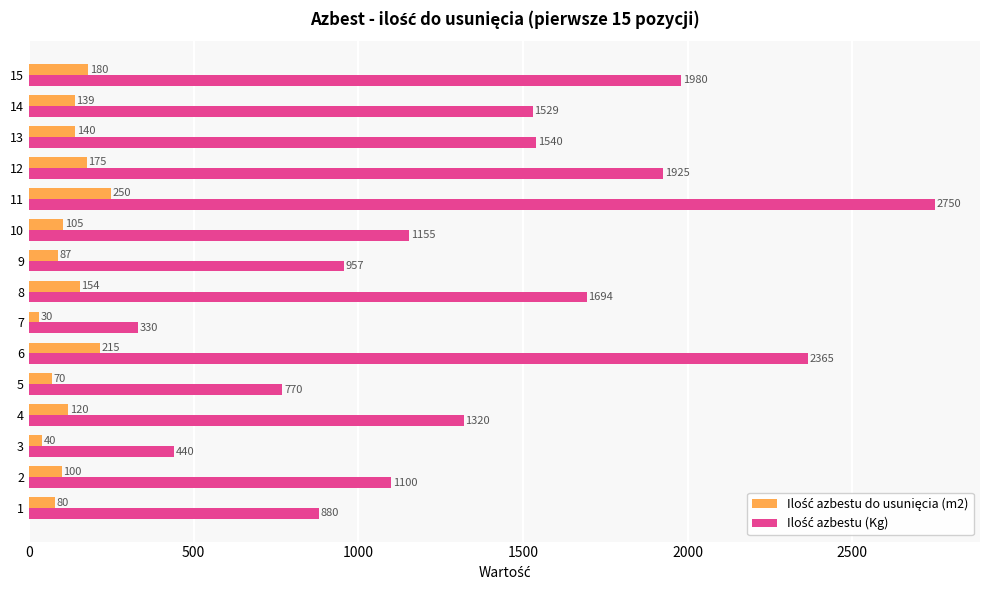

What is the smallest value displayed?

30